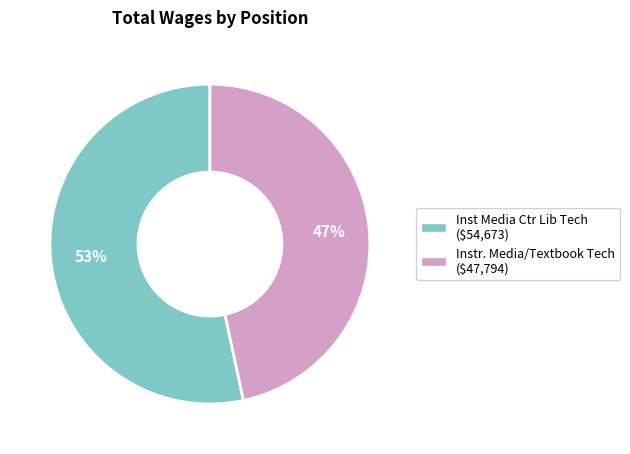

To the nearest percent, what is the average slice percentage?

50%